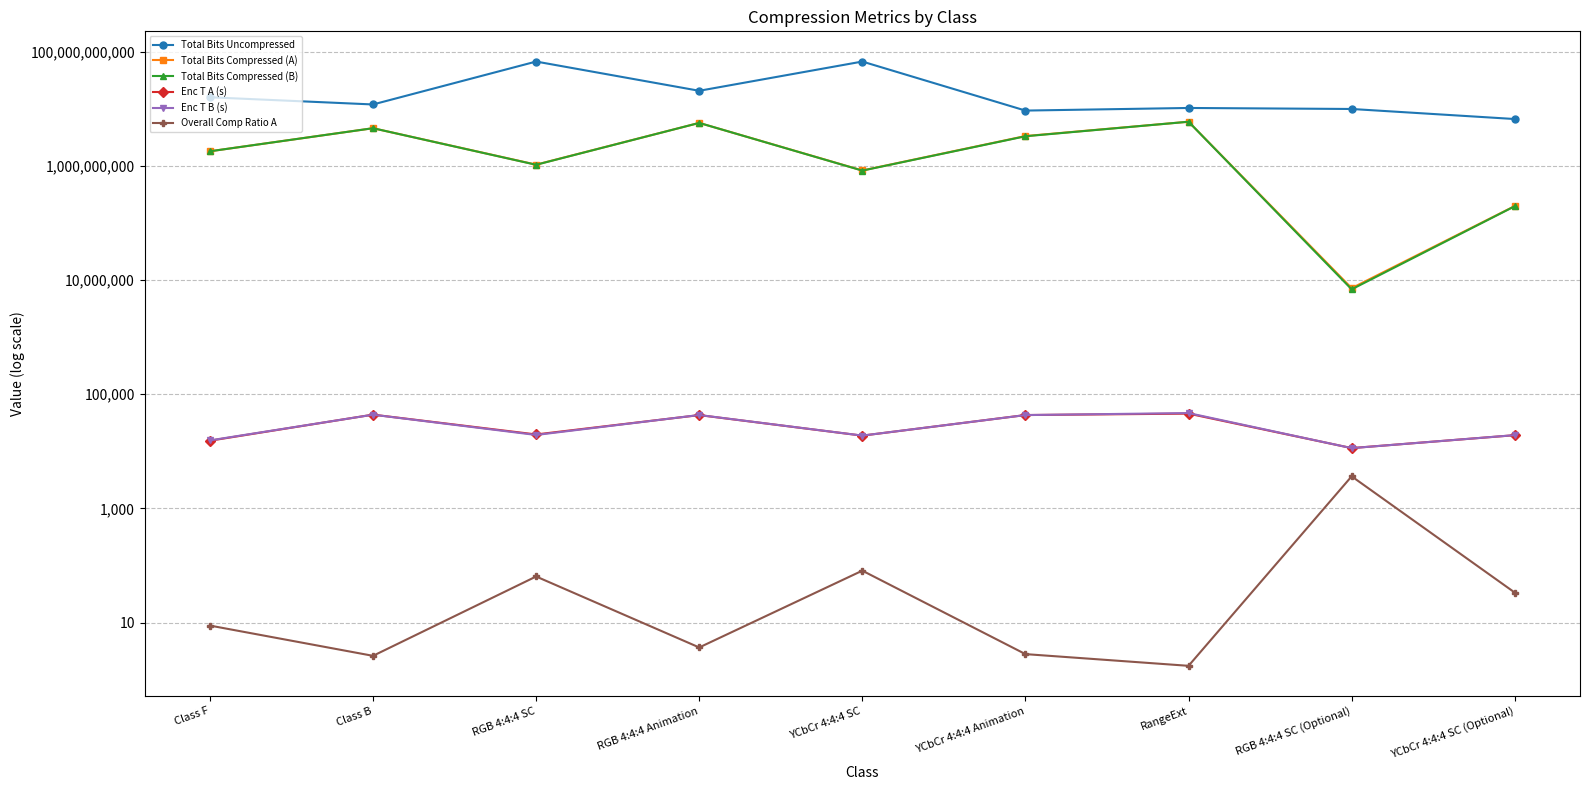

In Overall Comp Ratio A, how many points are lower than both neighbors (excluding endpoints)?

3